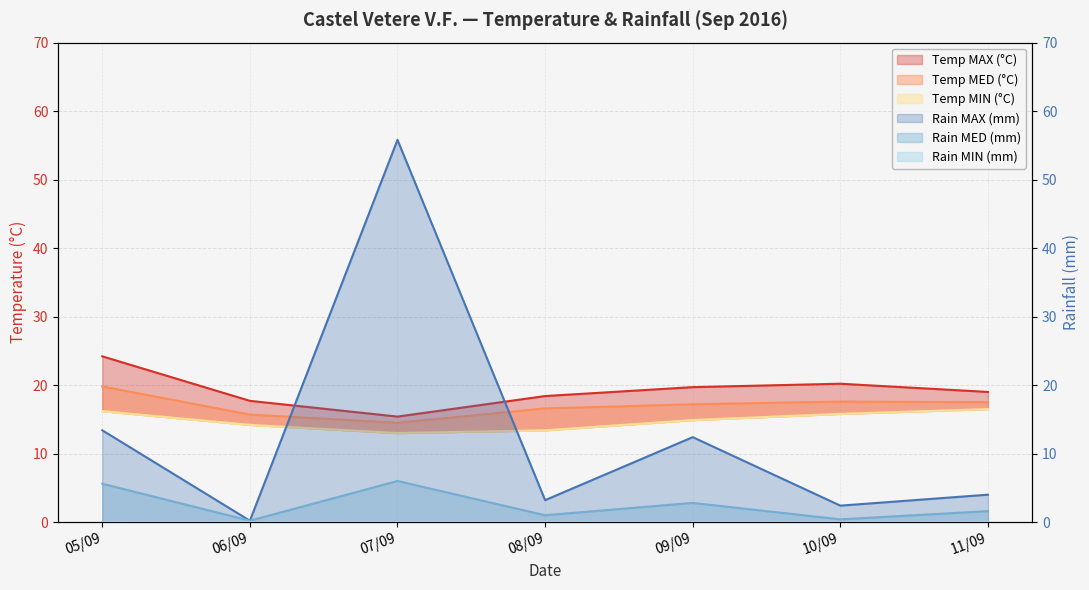

Is the value of Rain MAX (mm) at 09/09 greater than the value of Temp MIN (°C) at 05/09?

No